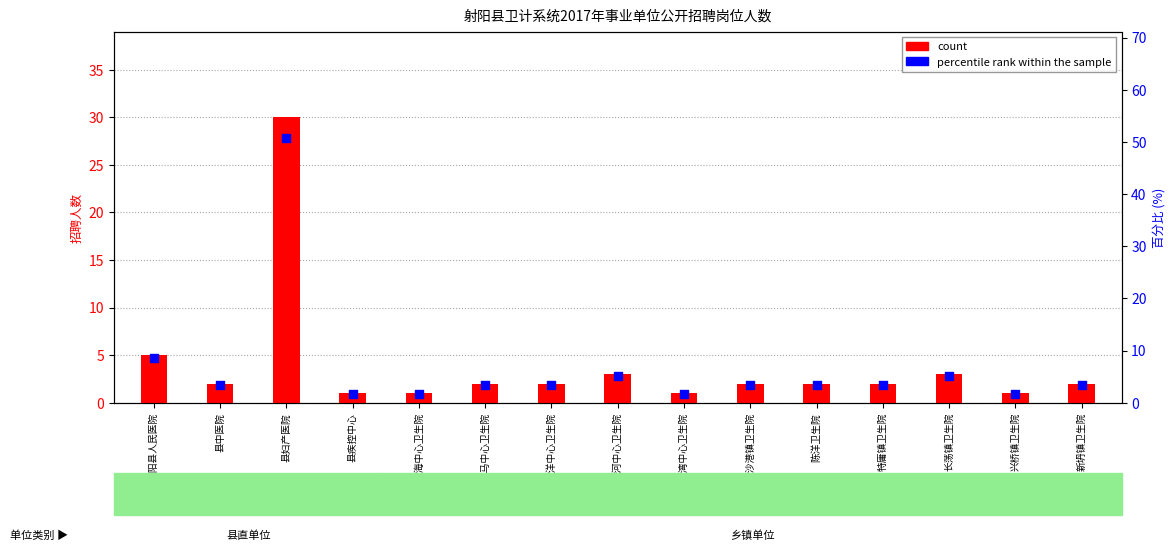

At how many categories does at least one series exceed 7?

2